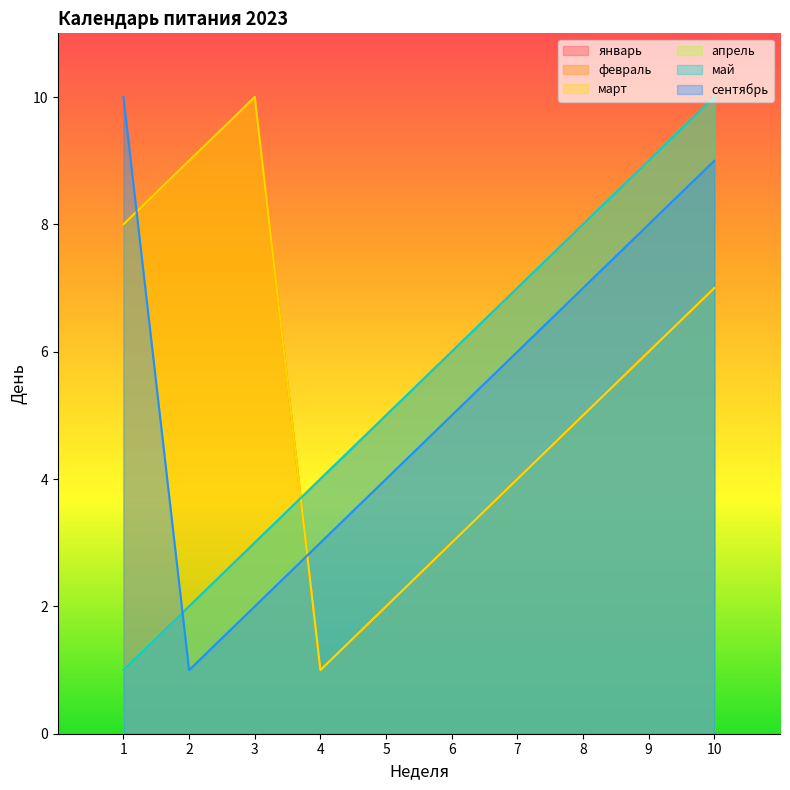

What is the difference between the maximum and minimum values in the февраль series?

9